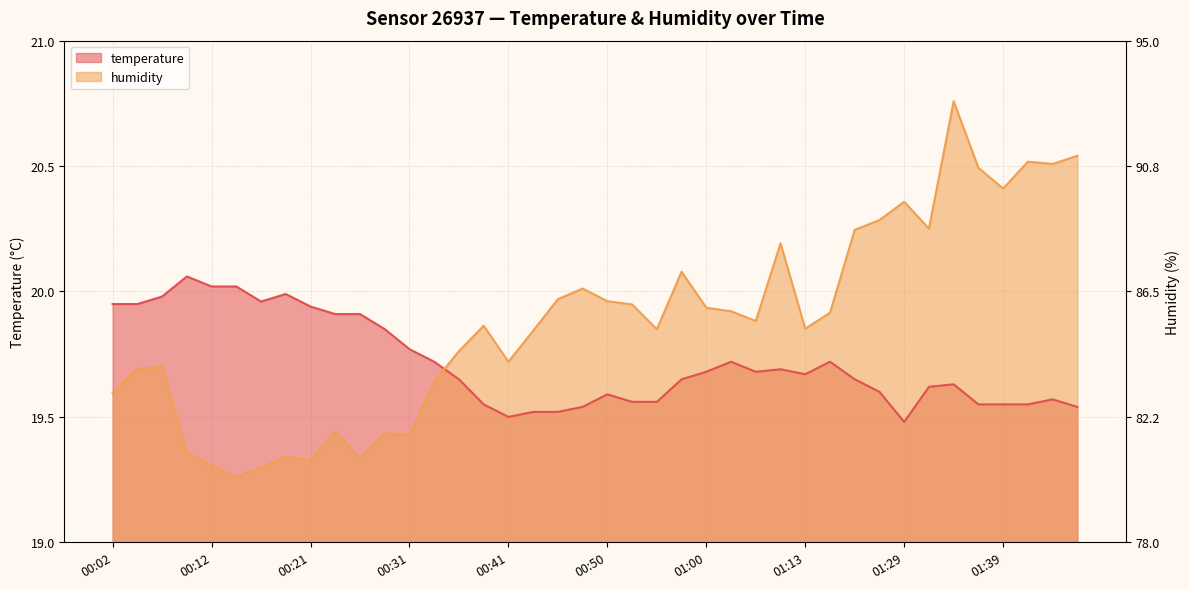

What are all the series names shown in the legend?

temperature, humidity